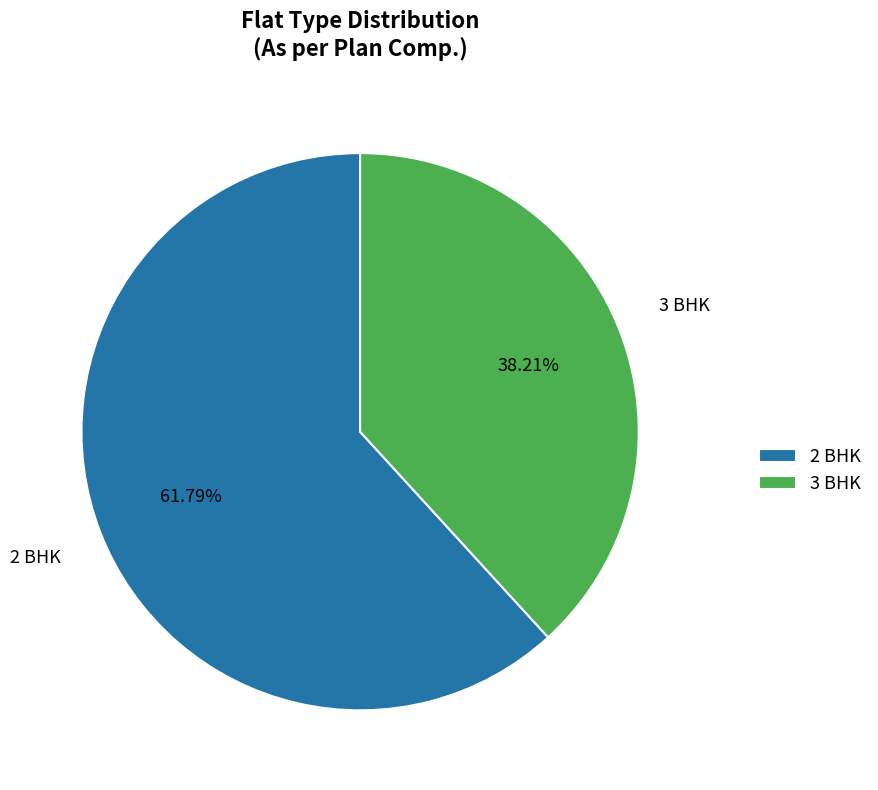

What percentage is the 2 BHK slice, to the nearest percent?

62%